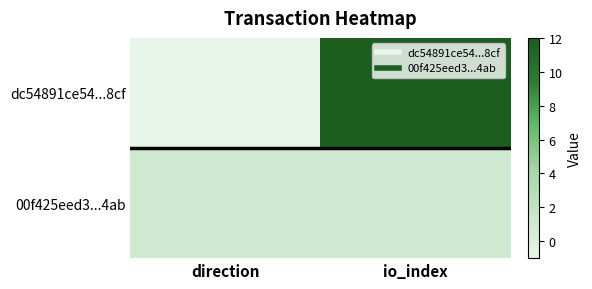

At which category does the chart reach its minimum across all series?

direction